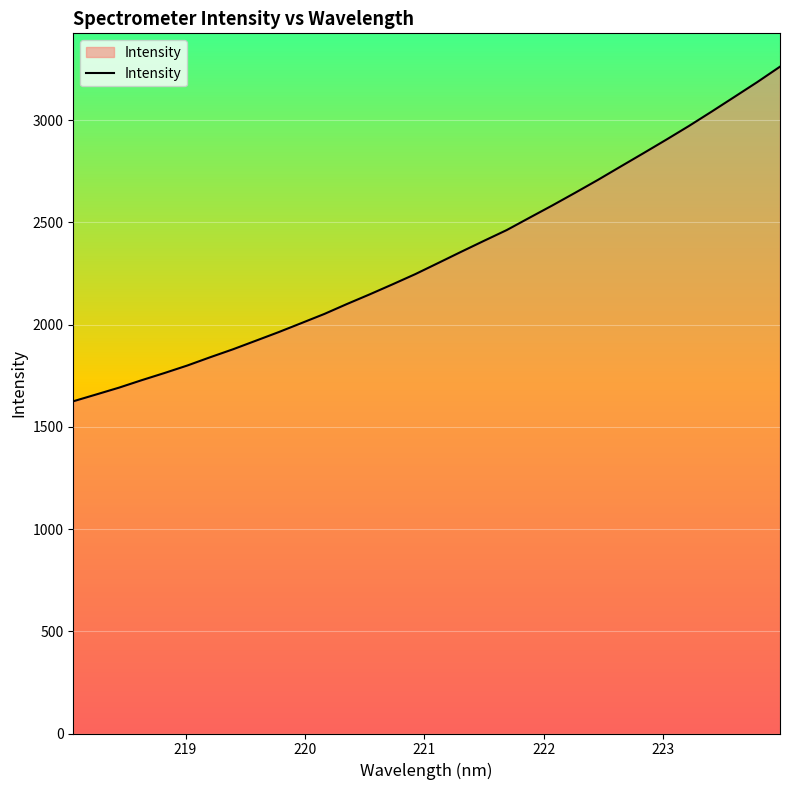

What is the difference between the maximum and minimum values?

1636.5